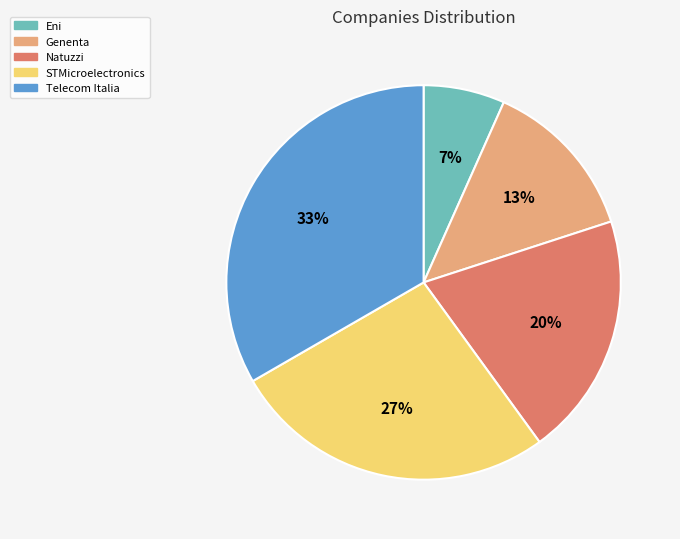

Does any single category account for the majority?

No